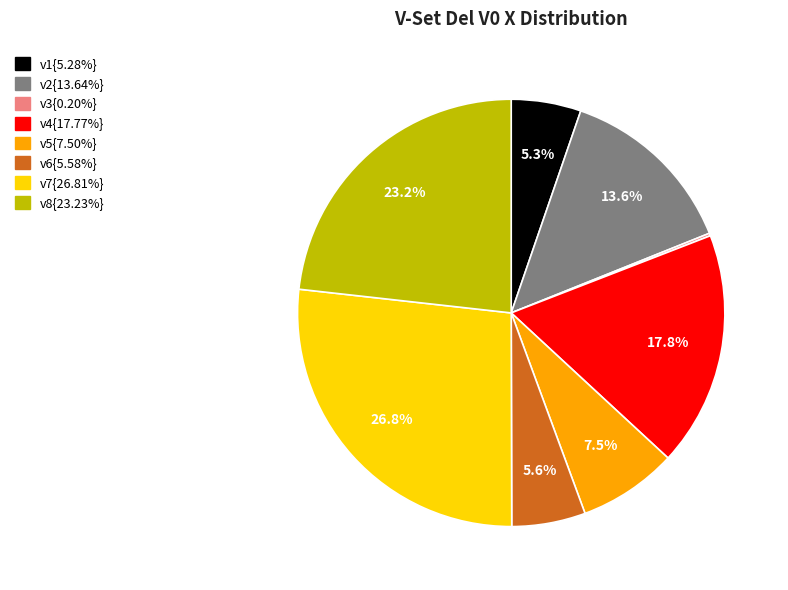

Does any single category account for the majority?

No